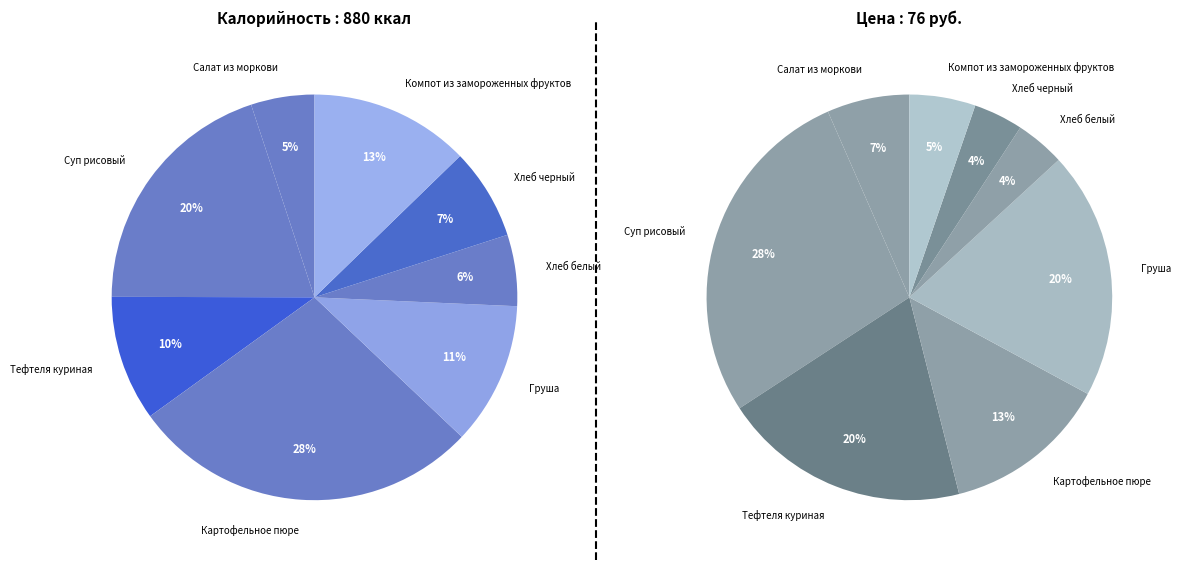

Which slice is the largest?

Картофельное пюре